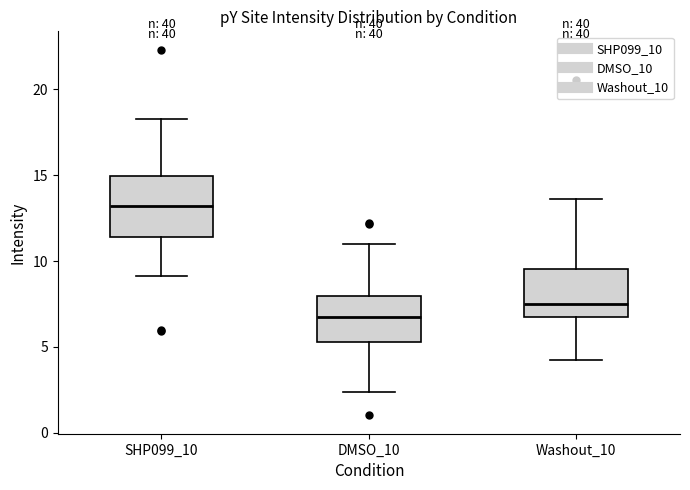

Which box is the tallest, from its lower edge to its upper edge?

SHP099_10